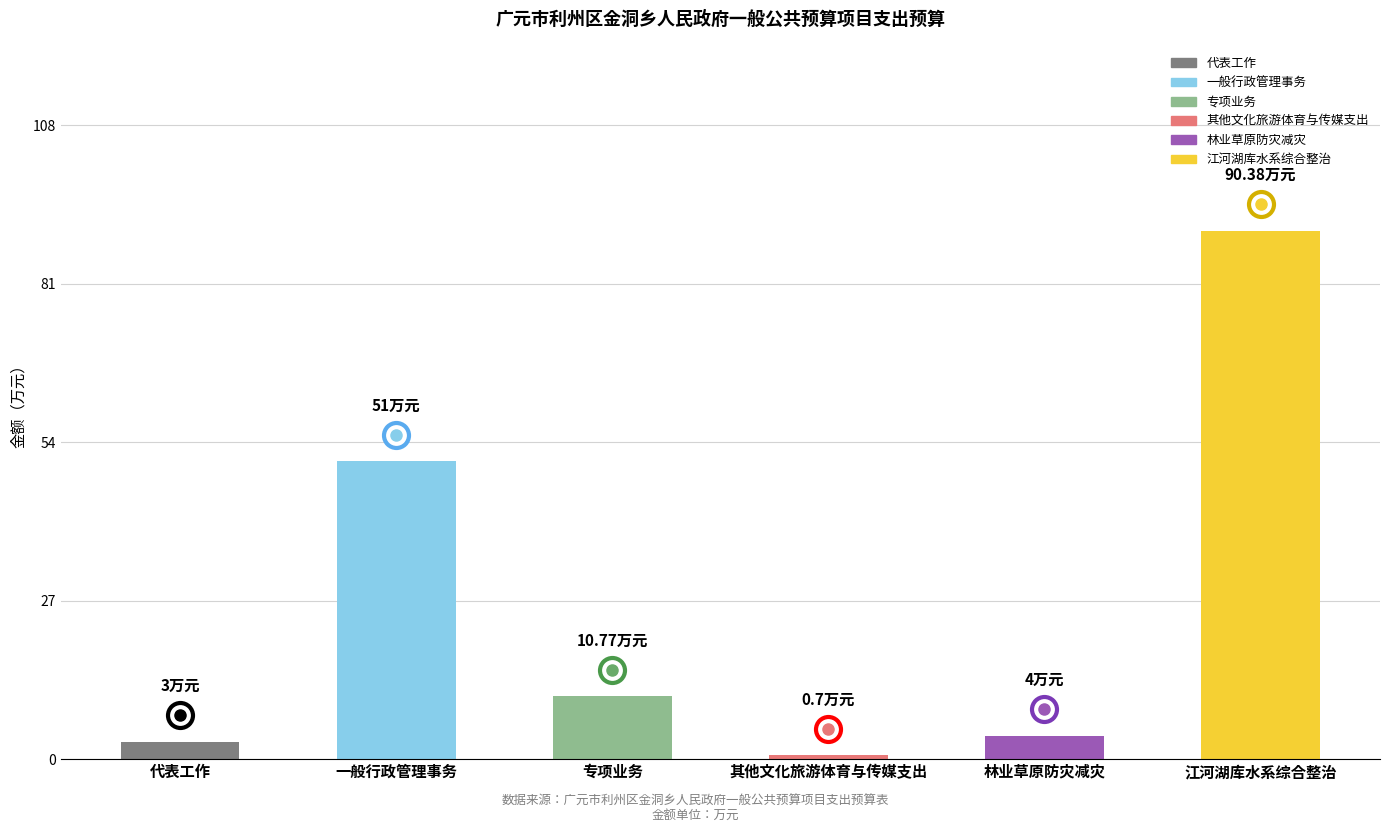

What is the change in value from 一般行政管理事务 to 林业草原防灾减灾?

-47.0